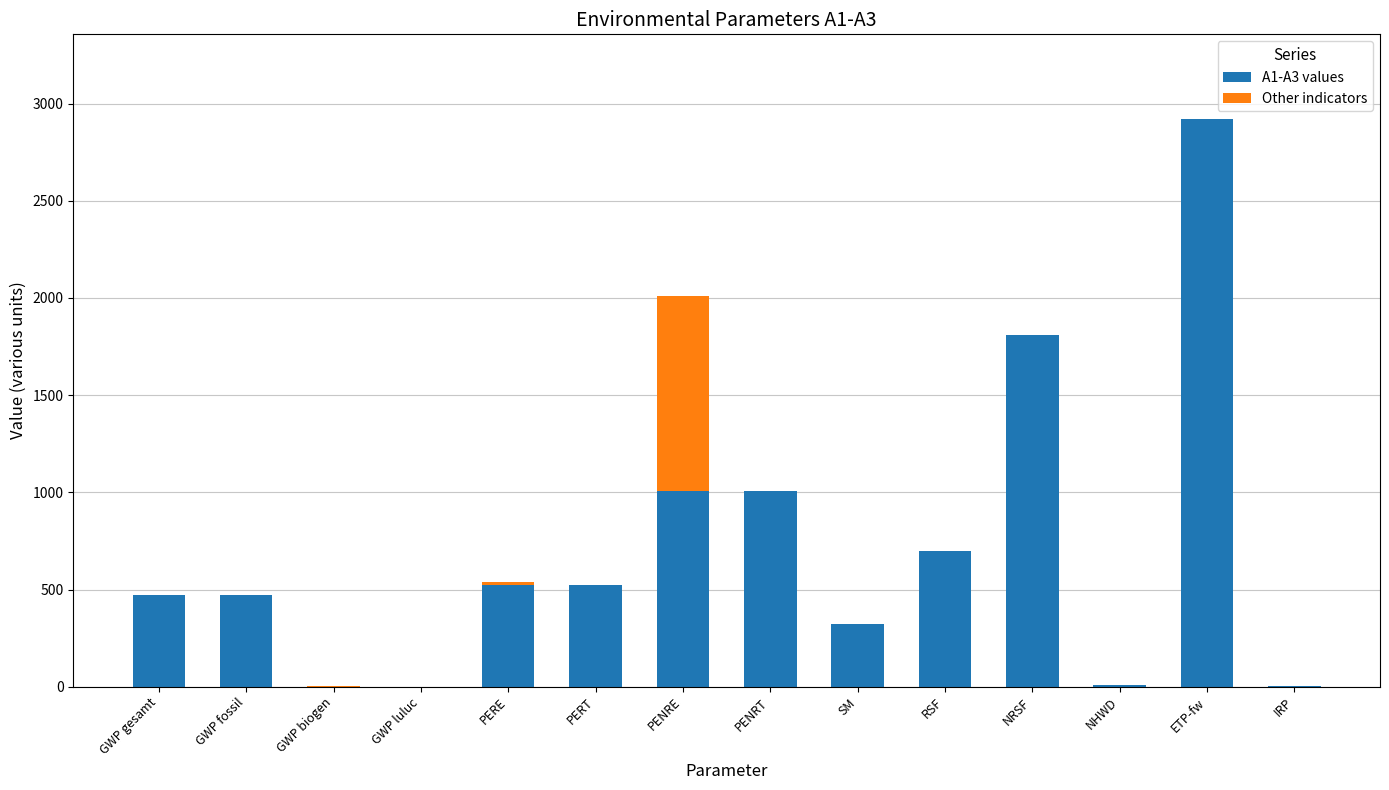

What are all the series names shown in the legend?

A1-A3 values, Other indicators